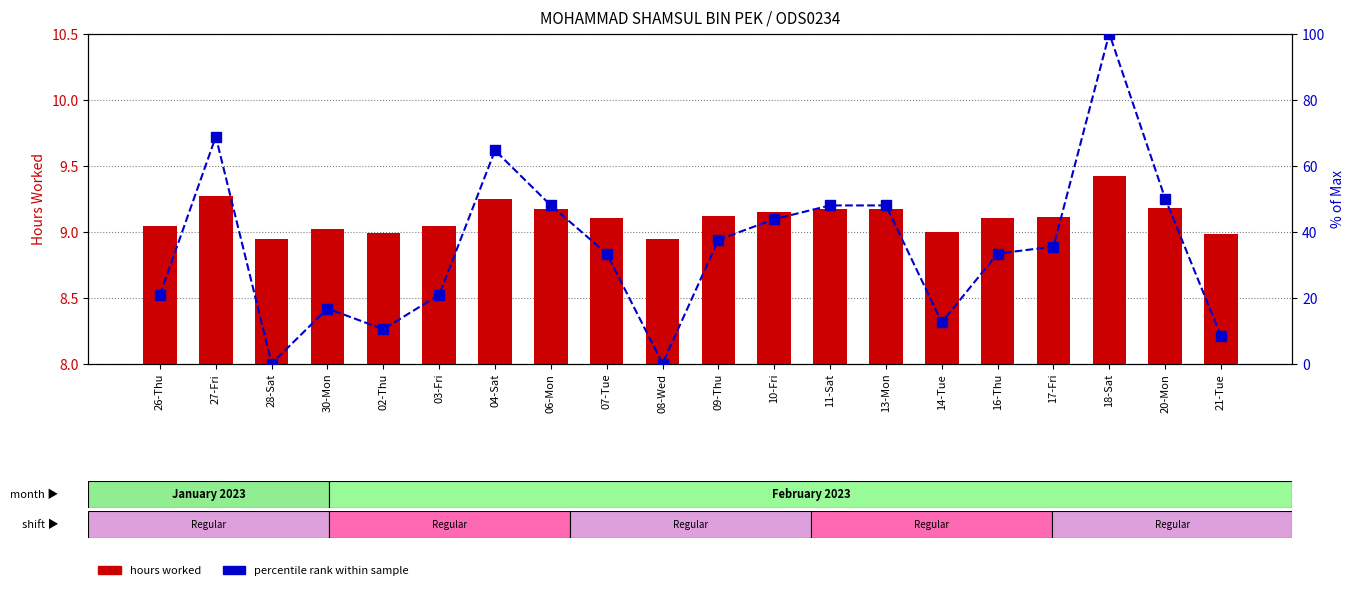

Are the bars horizontal?

No